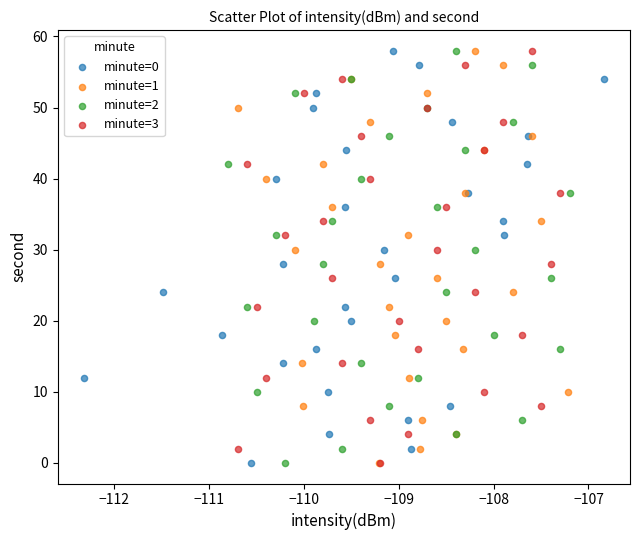

What are all the series names shown in the legend?

minute=0, minute=1, minute=2, minute=3